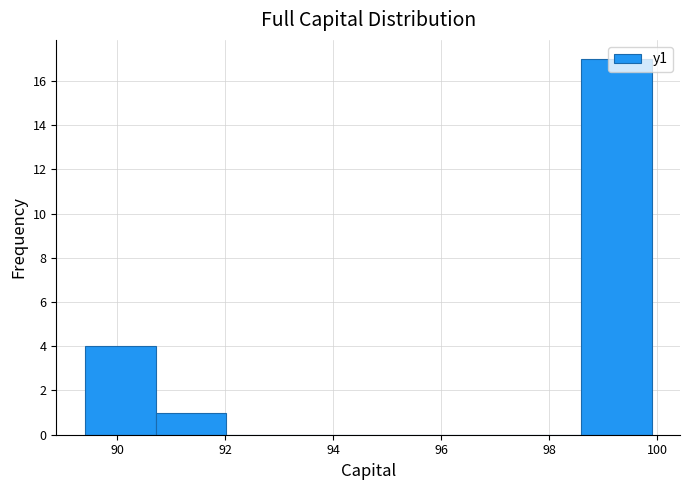

Reading left to right, transcribe this chart: for each bar, give the range it covers on the x-axis and its height. Neither the bar edges nor the heights are printed on the chart, so give them approximately, as read against the axes.

89.4 to 90.8: 4
90.8 to 92.0: 1
92.0 to 93.4: 0
93.4 to 94.6: 0
94.6 to 96.0: 0
96.0 to 97.2: 0
97.2 to 98.6: 0
98.6 to 100.0: 17